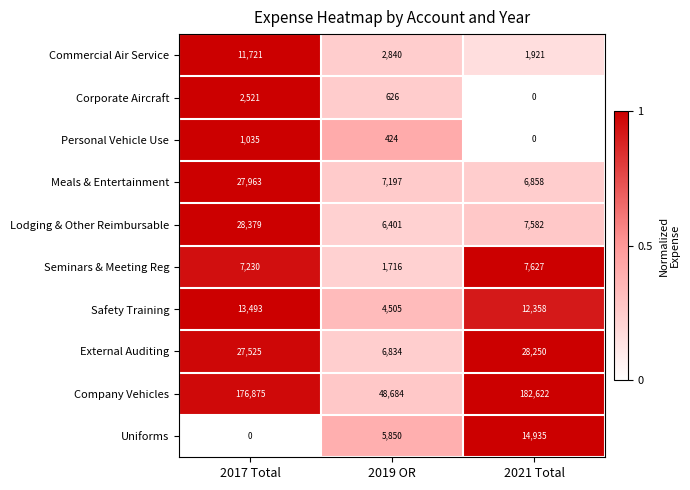

Reading left to right, list all the values displayed in this chart.

Commercial Air Service: 2017 Total=11721	2019 OR=2840	2021 Total=1921
Corporate Aircraft: 2017 Total=2521	2019 OR=626	2021 Total=0
Personal Vehicle Use: 2017 Total=1035	2019 OR=424	2021 Total=0
Meals & Entertainment: 2017 Total=27963	2019 OR=7197	2021 Total=6858
Lodging & Other Reimbursable: 2017 Total=28379	2019 OR=6401	2021 Total=7582
Seminars & Meeting Reg: 2017 Total=7230	2019 OR=1716	2021 Total=7627
Safety Training: 2017 Total=13493	2019 OR=4505	2021 Total=12358
External Auditing: 2017 Total=27525	2019 OR=6834	2021 Total=28250
Company Vehicles: 2017 Total=176875	2019 OR=48684	2021 Total=182622
Uniforms: 2017 Total=0	2019 OR=5850	2021 Total=14935